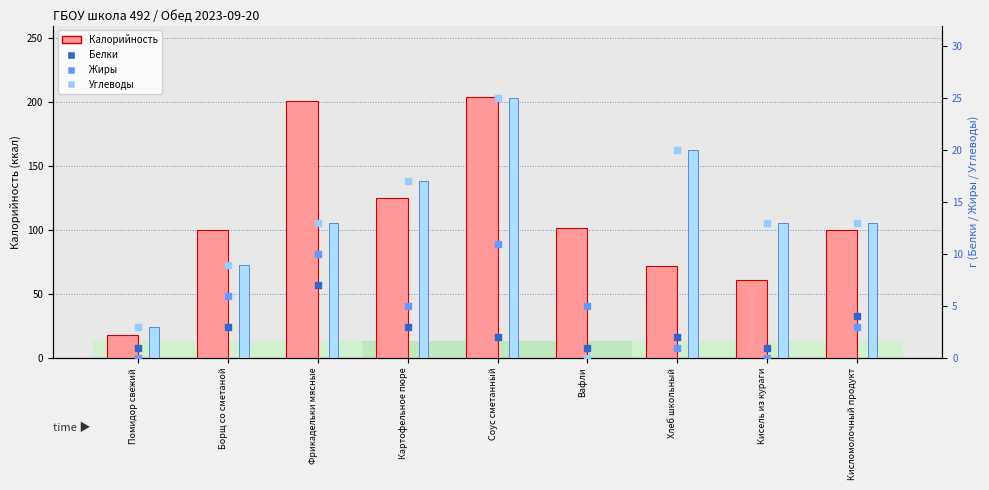

Which series has the largest total across all categories?

Калорийность